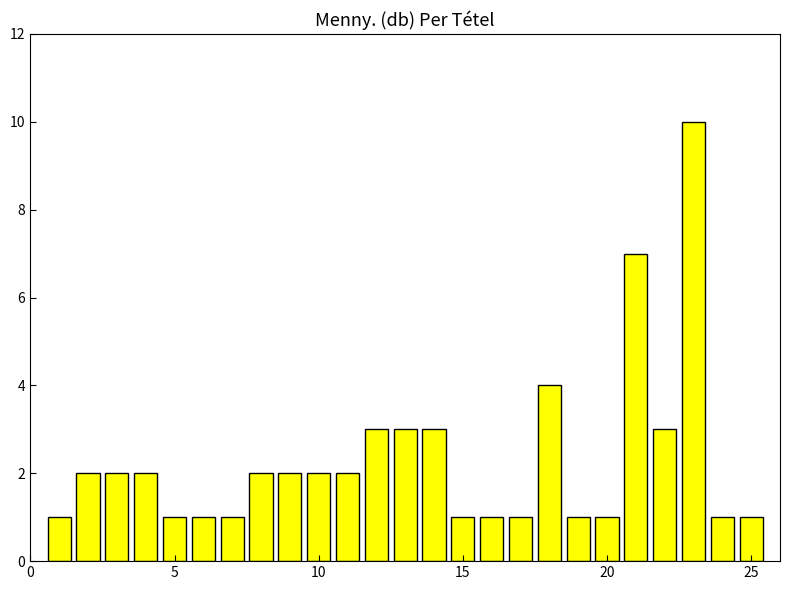

What is the greatest value displayed?

10